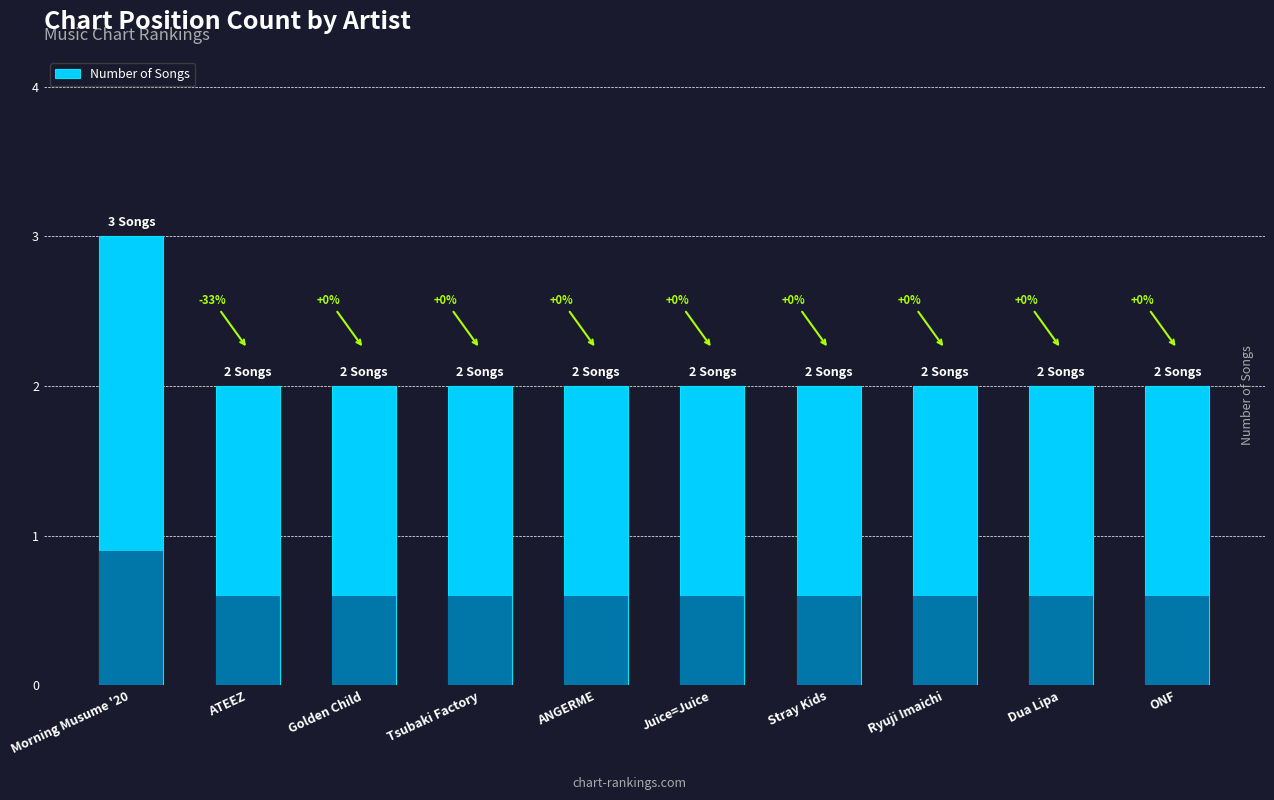

Is it true that the value at Tsubaki Factory is 4?

False